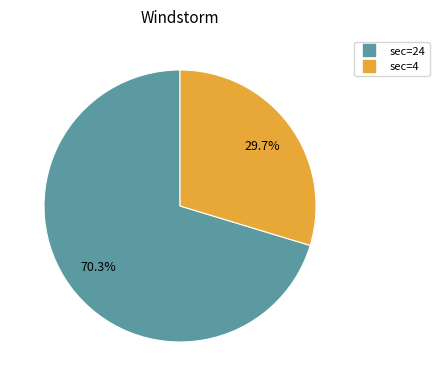

Is the sum of sec=4 and sec=24 greater than half?

Yes